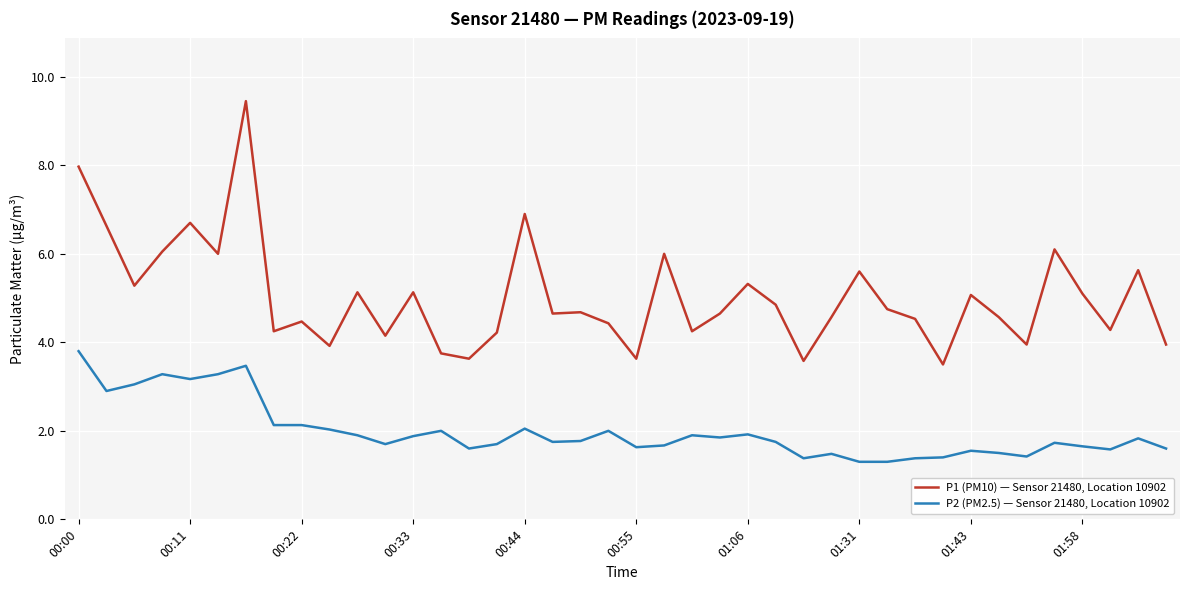

True or false: P2 (PM2.5) — Sensor 21480, Location 10902 and P1 (PM10) — Sensor 21480, Location 10902 cross at least once.

False